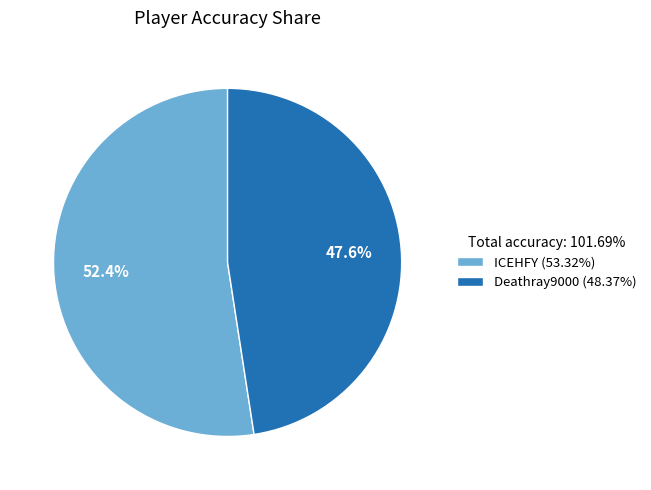

Which has a higher value, ICEHFY or Deathray9000?

ICEHFY